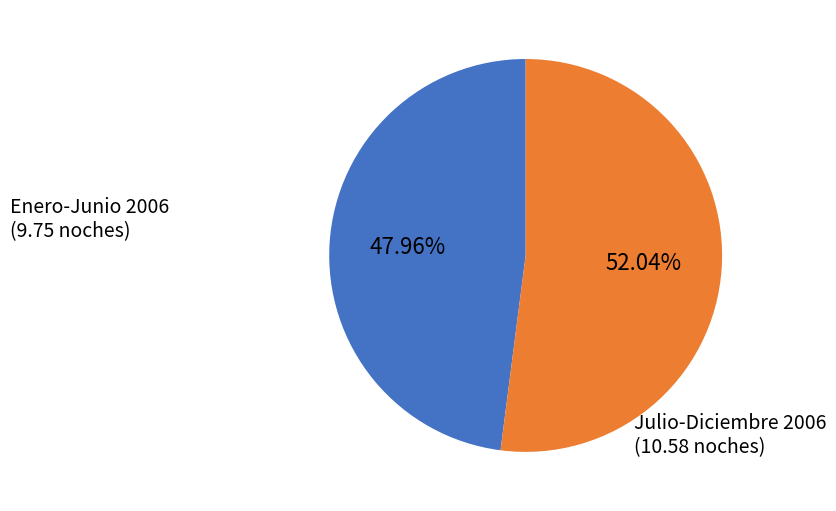

Is there any slice that represents more than half of the pie?

Yes